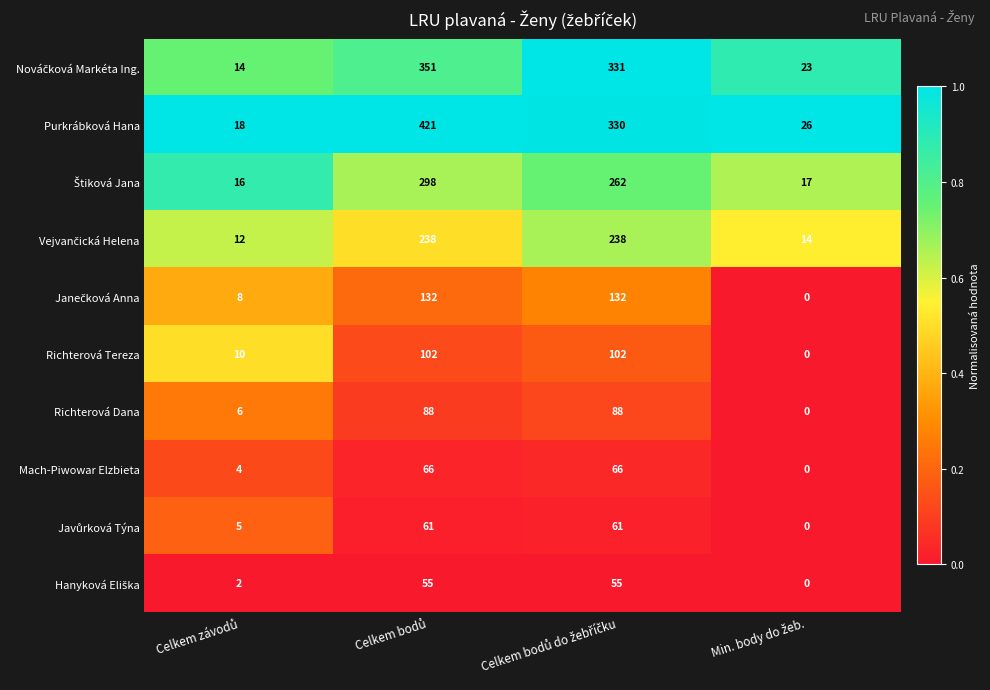

What is the maximum value shown in the chart?

421